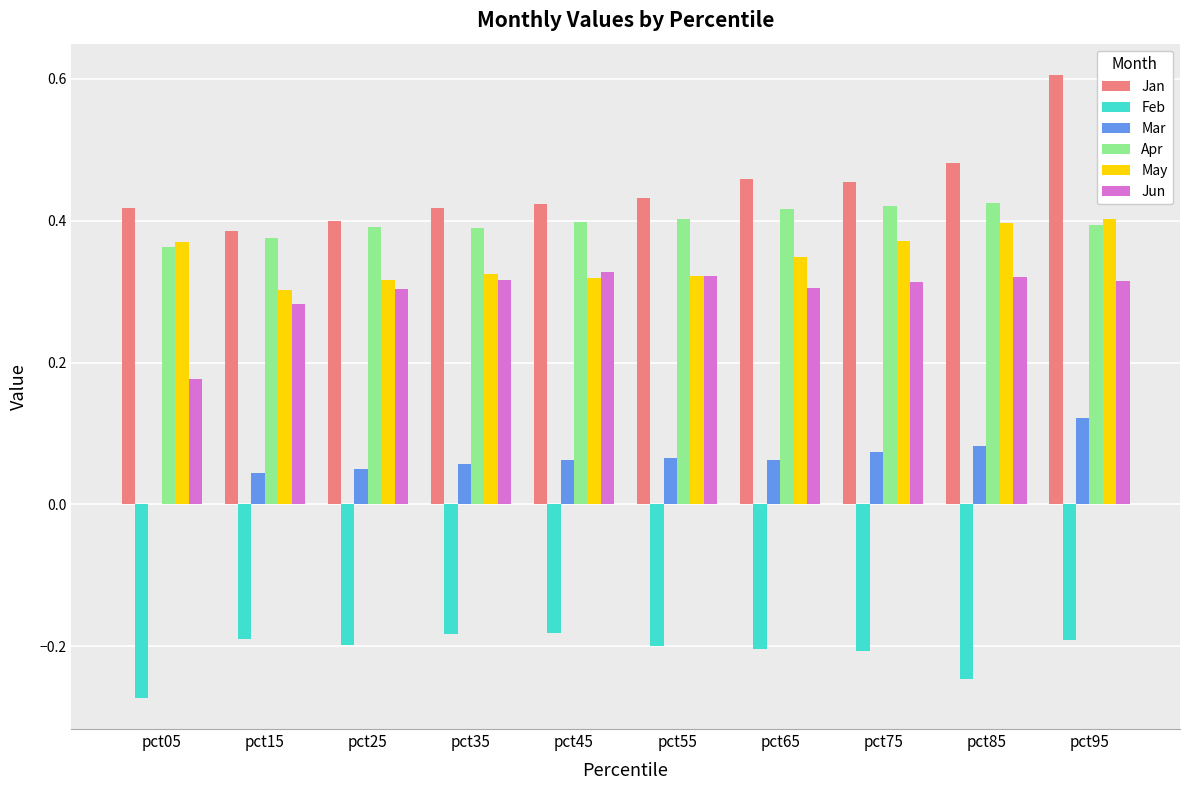

What is the total value across all series at pct65?

1.4